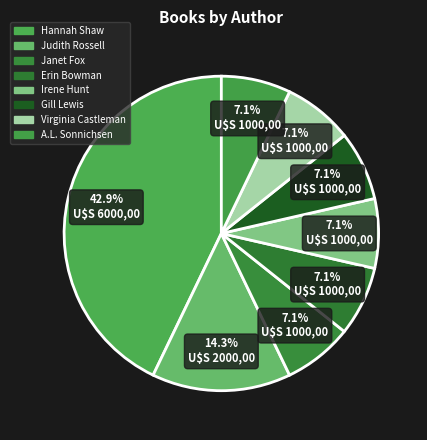

Count the number of slices in the pie.

8